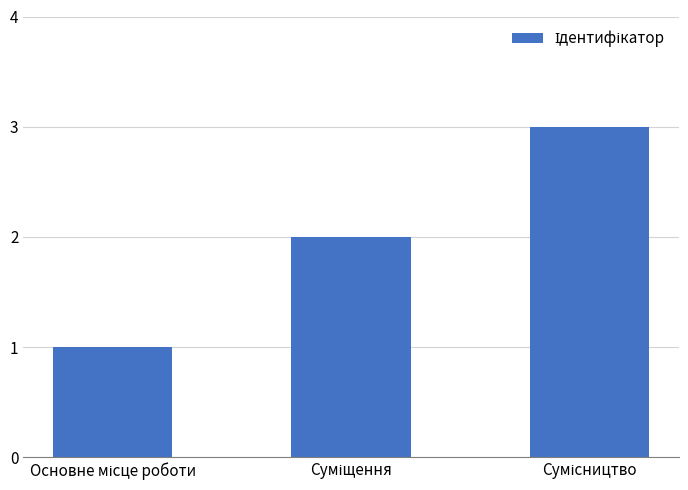

Count the values in the range 1 to 3.

3